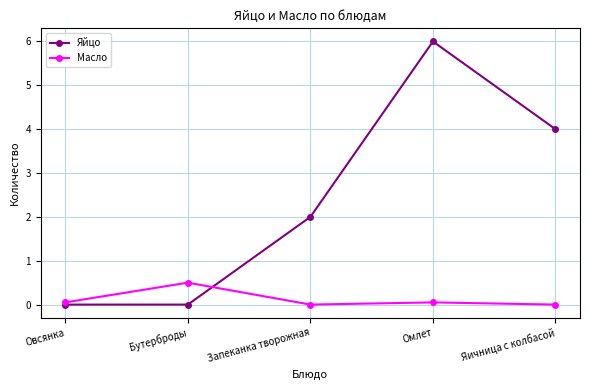

The value of Масло at Бутерброды is 0.7. True or false?

False